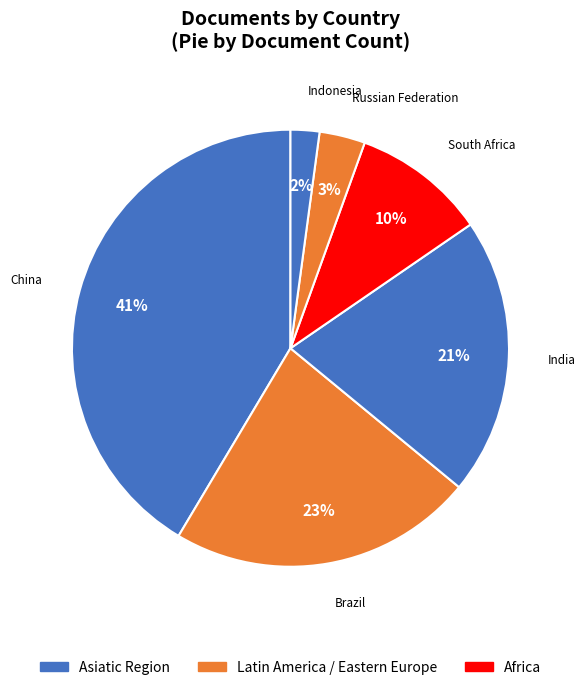

How many slices are in this pie chart?

6